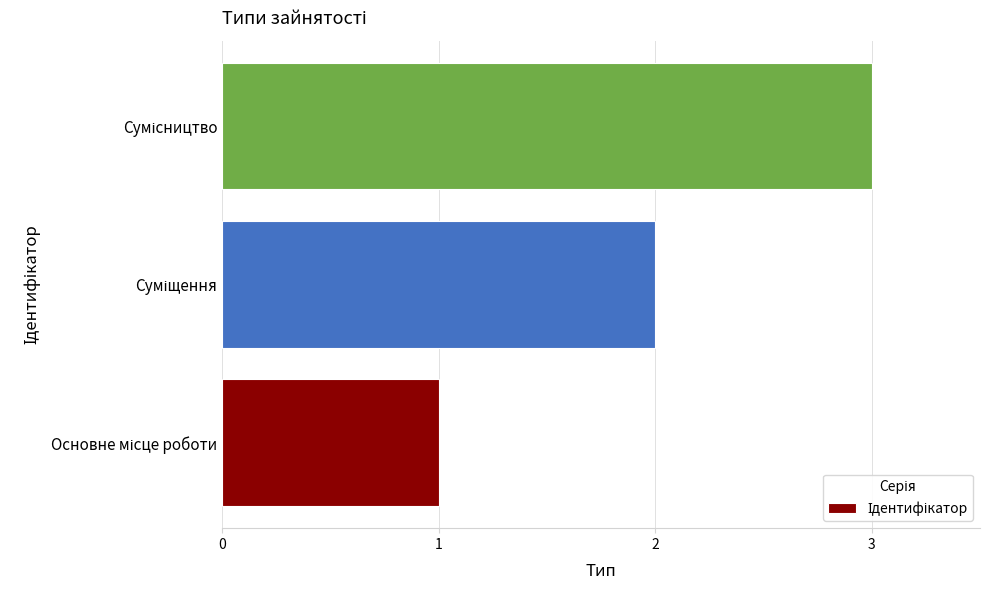

What is the greatest value displayed?

3